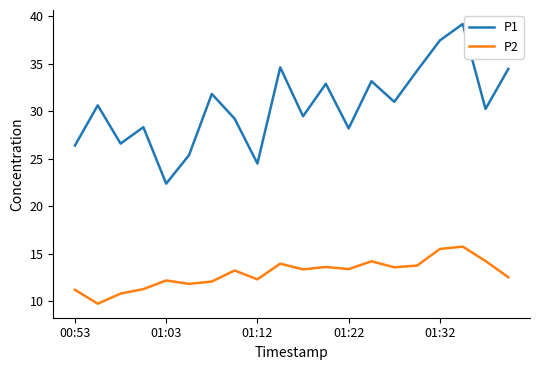

What is the difference between the second highest and minimum values in the P1 series?

15.1